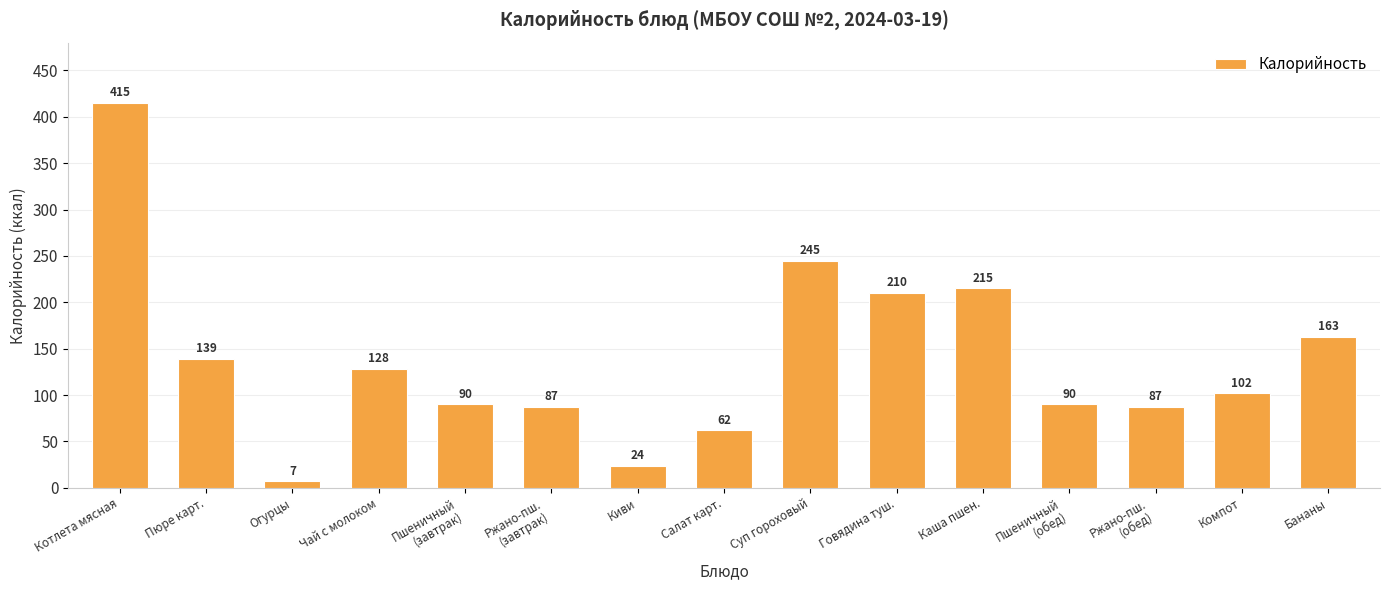

At which category does the chart reach its minimum across all series?

Огурцы